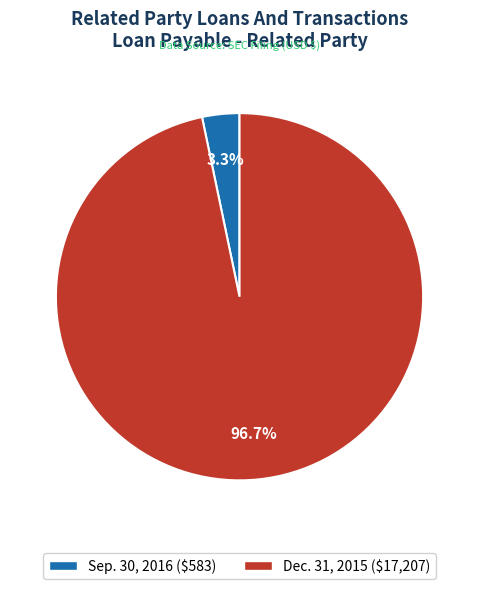

How many segments does this pie chart have?

2